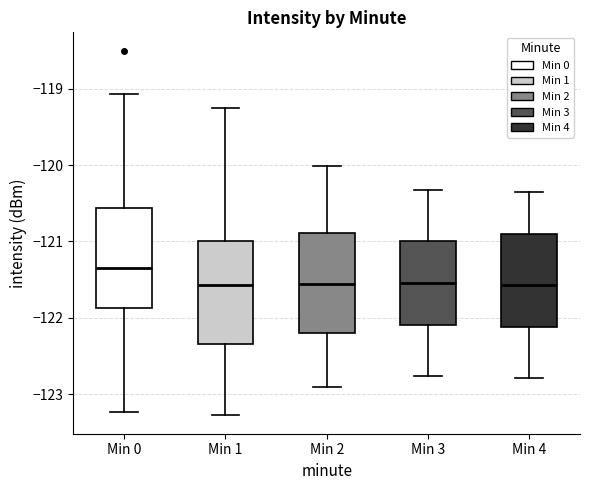

Reading left to right, read every box against the y-axis: the position of its median line, the range the box covers, and the ends of its whiskers. The values are not printed on the chart, so give them approximately, as read against the axis.

Min 0: median -121.3, box -121.9 to -120.6, whiskers -123.2 to -119.1
Min 1: median -121.6, box -122.3 to -121.0, whiskers -123.3 to -119.2
Min 2: median -121.6, box -122.2 to -120.9, whiskers -122.9 to -120.0
Min 3: median -121.5, box -122.1 to -121.0, whiskers -122.8 to -120.3
Min 4: median -121.6, box -122.1 to -120.9, whiskers -122.8 to -120.3